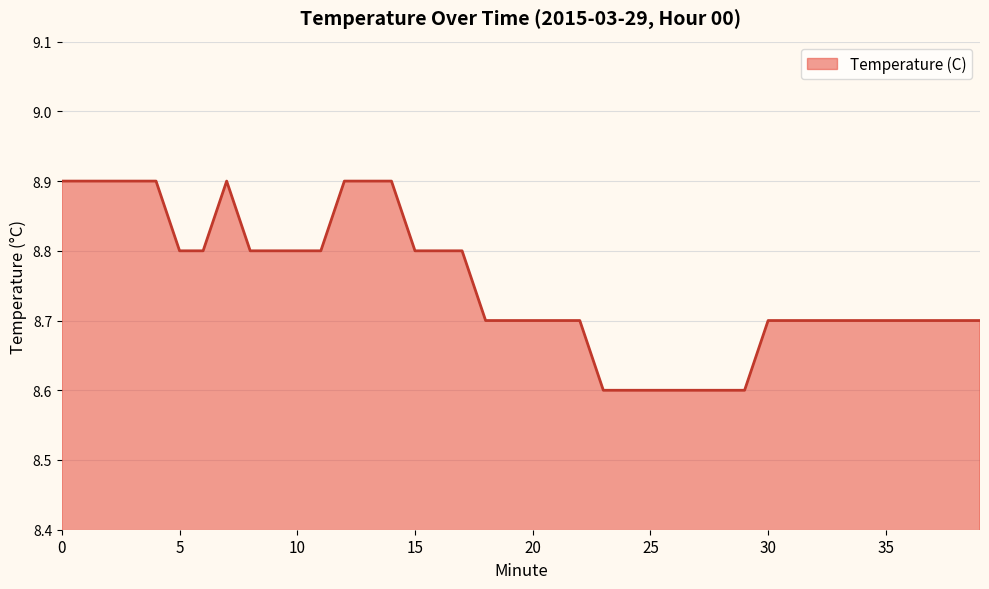

Reading left to right, transcribe all the data shown in this chart.

8.9	8.9	8.9	8.9	8.9	8.8	8.8	8.9	8.8	8.8	8.8	8.8	8.9	8.9	8.9	8.8	8.8	8.8	8.7	8.7	8.7	8.7	8.7	8.6	8.6	8.6	8.6	8.6	8.6	8.6	8.7	8.7	8.7	8.7	8.7	8.7	8.7	8.7	8.7	8.7